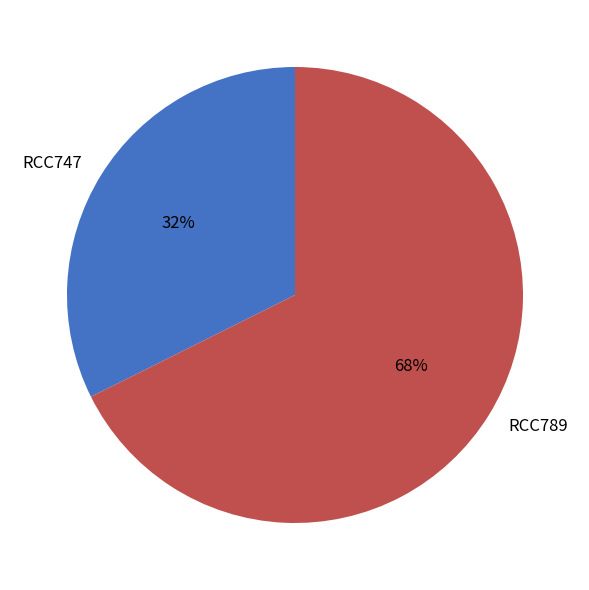

The RCC789 slice represents 68% of the pie. True or false?

True